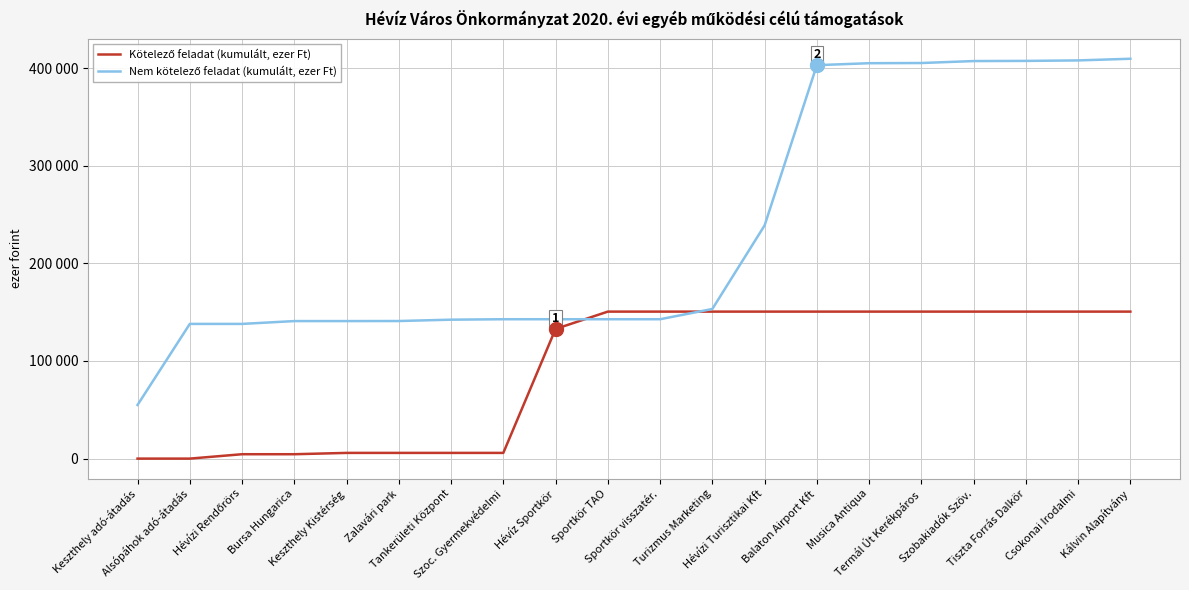

What is the approximate value of Kötelező feladat (kumulált, ezer Ft) at Musica Antiqua, to the nearest 10?

150540